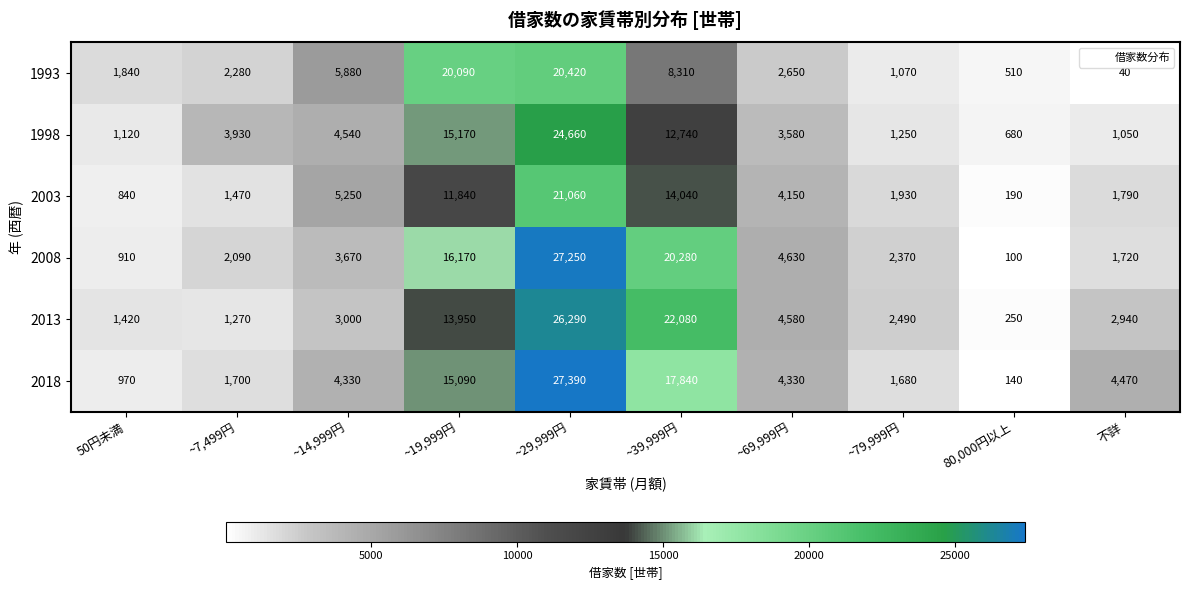

At ~14,999円, list the series in order from smallest to largest.

2013, 2008, 2018, 1998, 2003, 1993